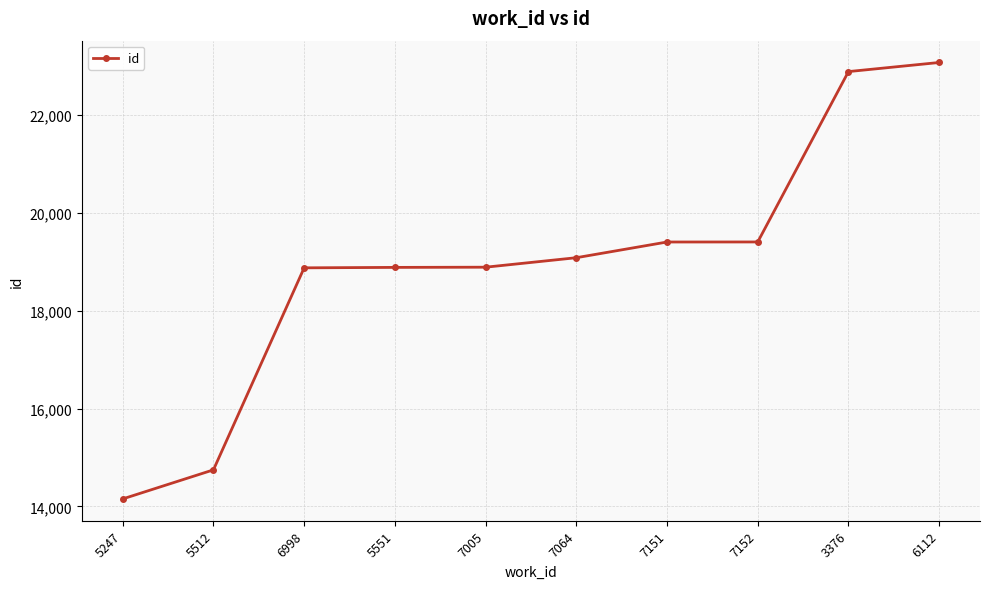

Does the chart have visible grid lines?

Yes